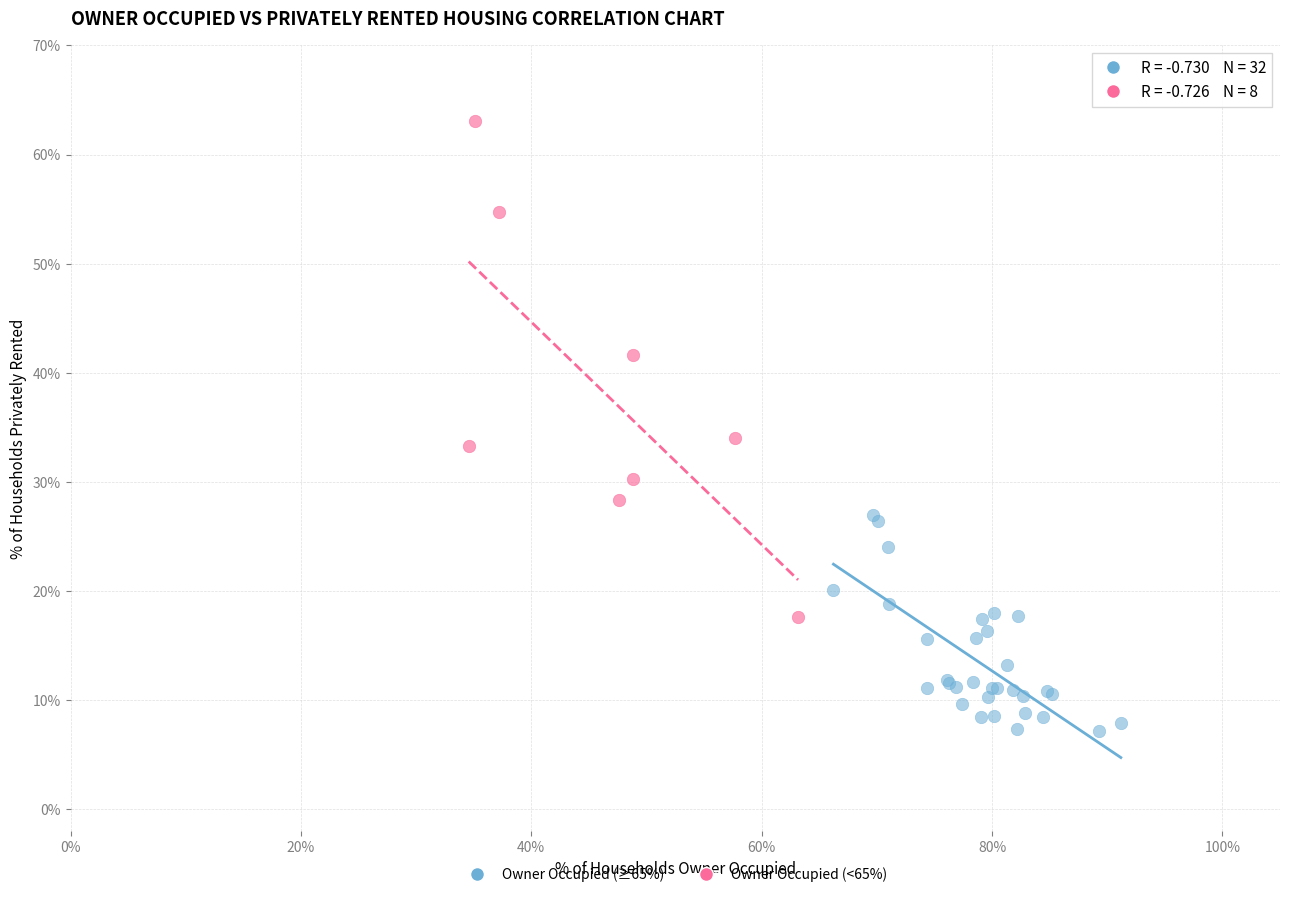

Which series reaches the minimum Y coordinate?

Owner Occupied (≥65%)